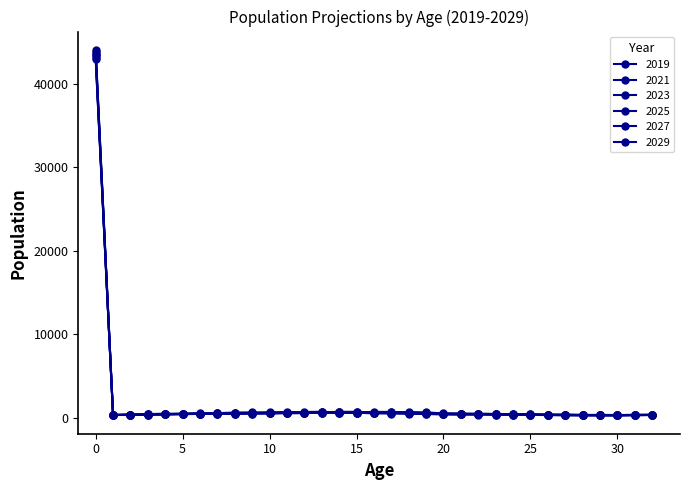

After their last crossing, which series has the higher values: 2019 or 2023?

2023